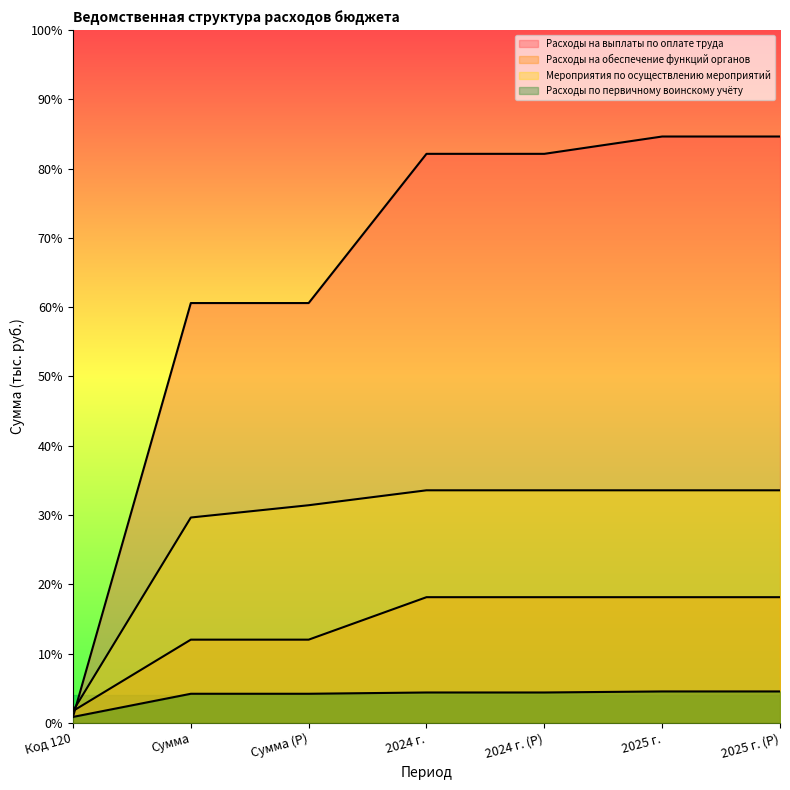

True or false: Расходы по первичному воинскому учёту and Расходы на обеспечение функций органов cross at least once.

False